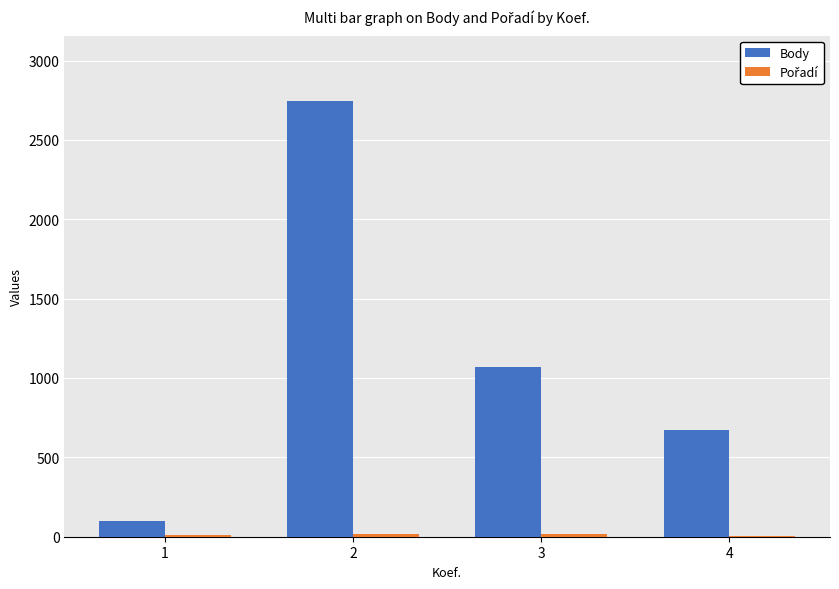

Which series has the largest total across all categories?

Body